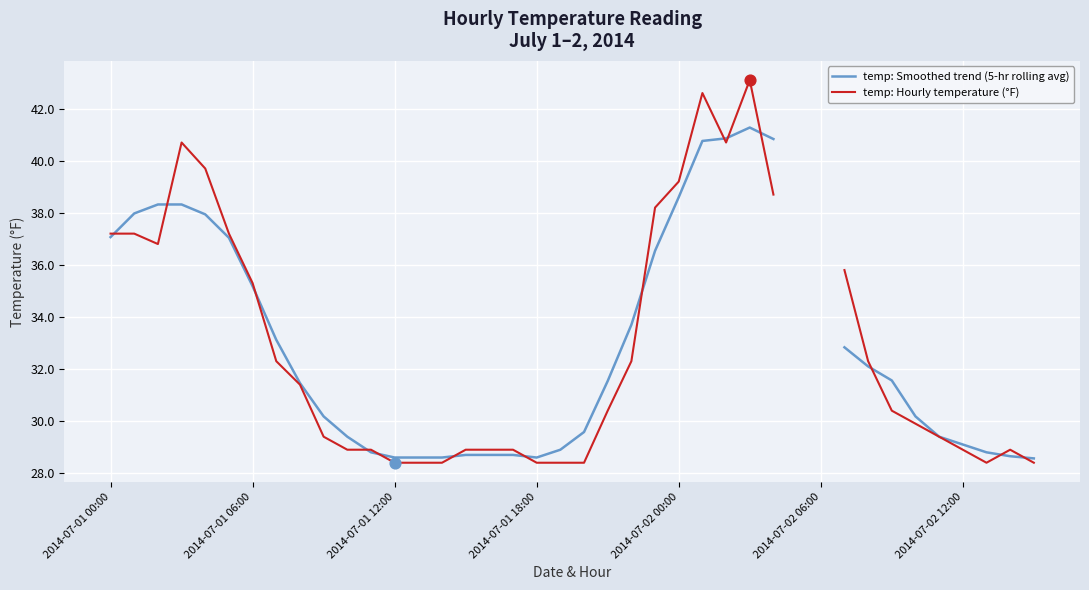

Which series has the largest Y range (max minus min)?

temp: Hourly temperature (°F)